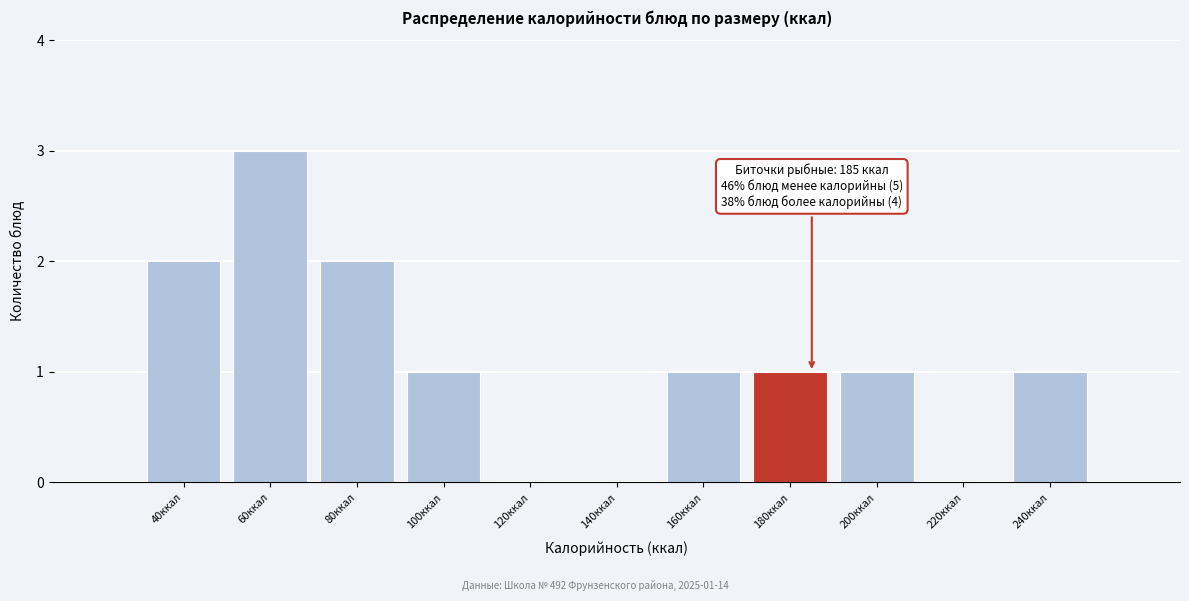

Reading right to left, what are all the values shown in this chart?

240ккал=1	220ккал=0	200ккал=1	180ккал=1	160ккал=1	140ккал=0	120ккал=0	100ккал=1	80ккал=2	60ккал=3	40ккал=2